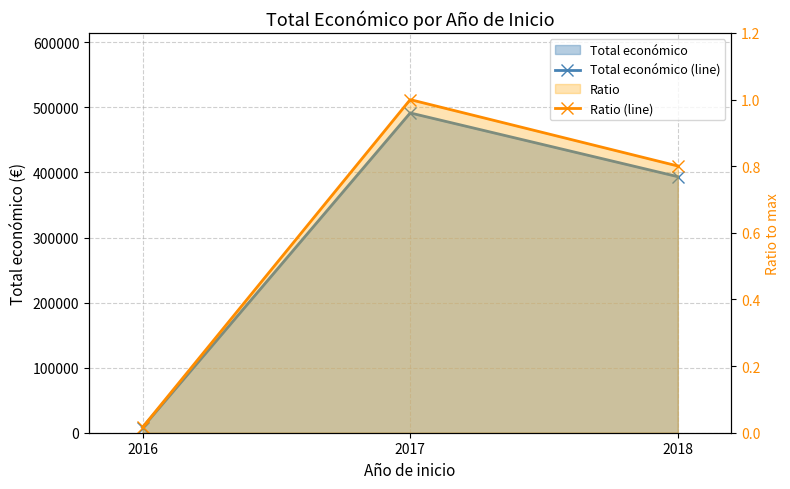

What is the difference between the maximum and minimum values in the Ratio (line) series?

1.0